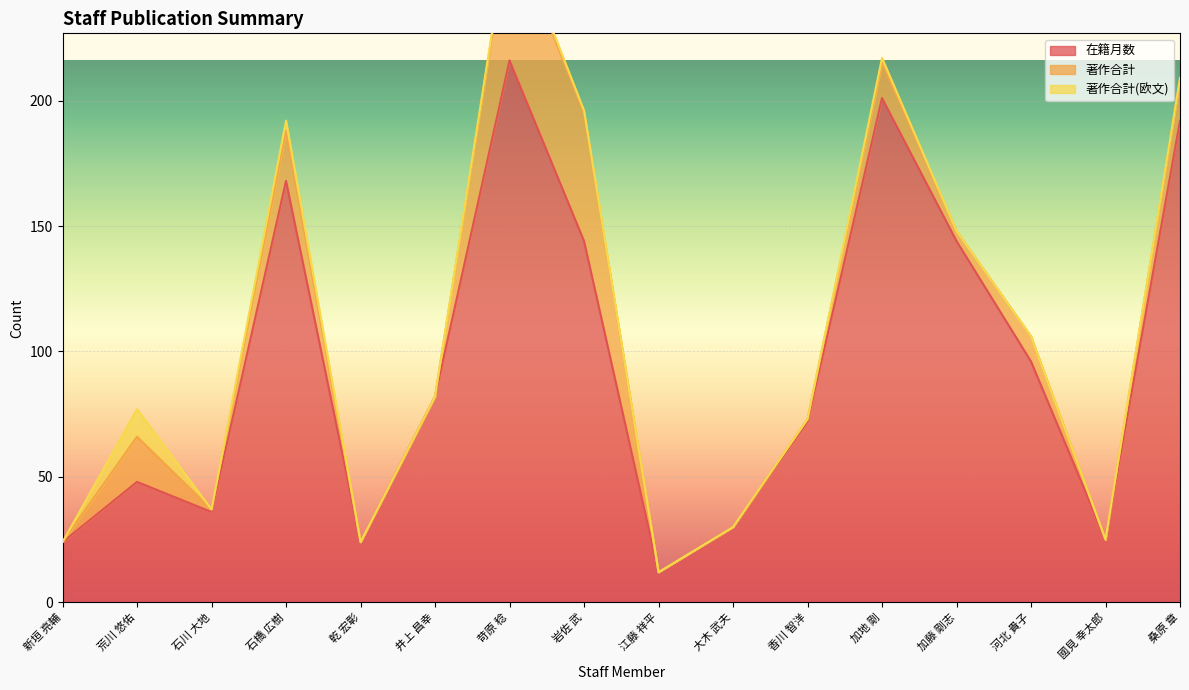

True or false: 在籍月数 and 著作合計 cross at least once.

False